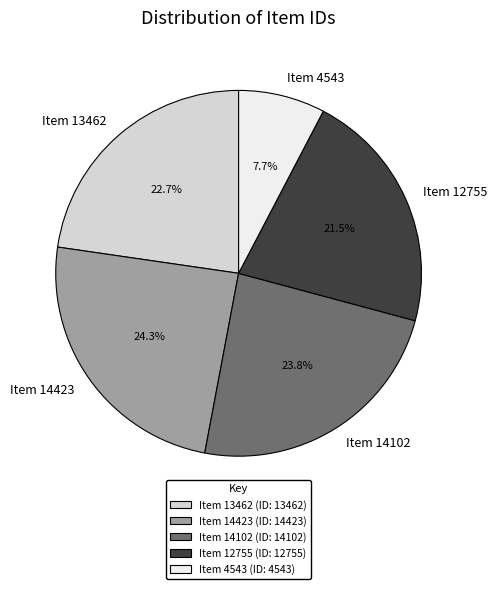

Which has a higher value, Item 13462 or Item 4543?

Item 13462